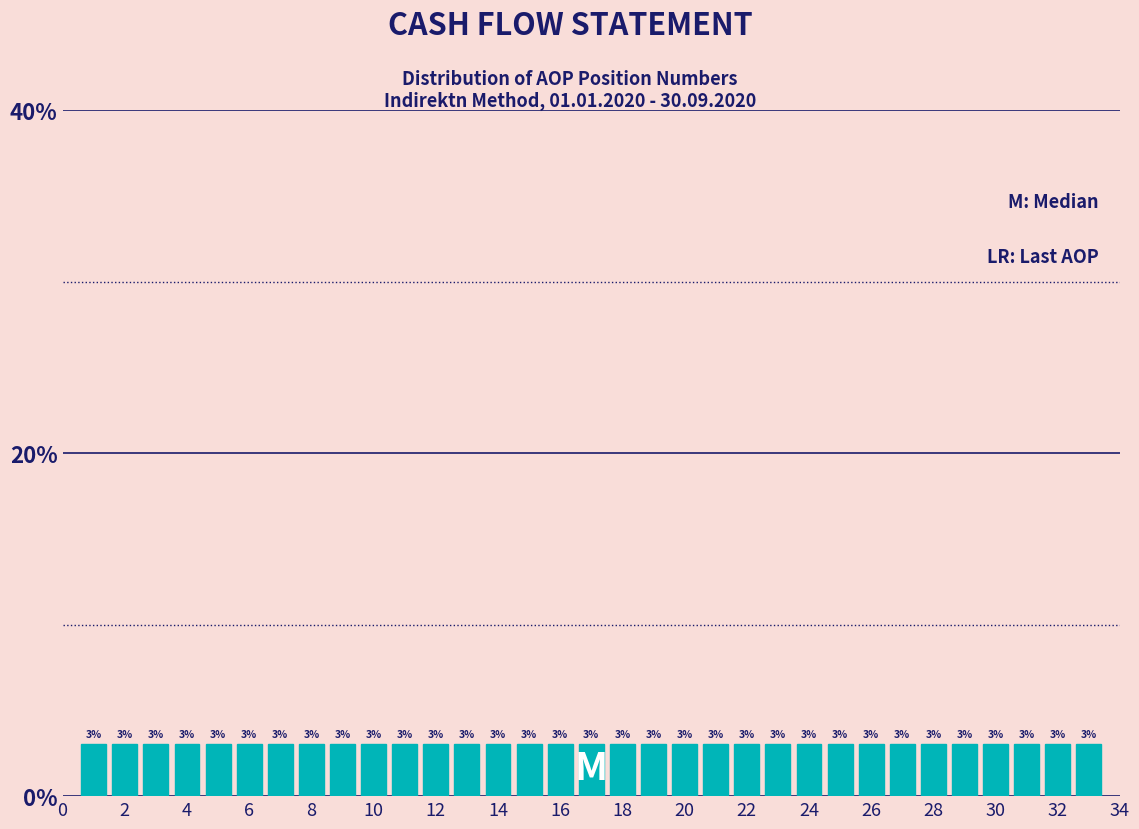

Reading left to right, transcribe this chart: for each bar, give the range it covers on the x-axis and its height. The bar edges are not printed on the chart, so give them approximately, as read against the axis.

0.5 to 1.5: 3
1.5 to 2.5: 3
2.5 to 3.5: 3
3.5 to 4.5: 3
4.5 to 5.5: 3
5.5 to 6.5: 3
6.5 to 7.5: 3
7.5 to 8.5: 3
8.5 to 9.5: 3
9.5 to 10.5: 3
10.5 to 11.5: 3
11.5 to 12.5: 3
12.5 to 13.5: 3
13.5 to 14.5: 3
14.5 to 15.5: 3
15.5 to 16.5: 3
16.5 to 17.5: 3
17.5 to 18.5: 3
18.5 to 19.5: 3
19.5 to 20.5: 3
20.5 to 21.5: 3
21.5 to 22.5: 3
22.5 to 23.5: 3
23.5 to 24.5: 3
24.5 to 25.5: 3
25.5 to 26.5: 3
26.5 to 27.5: 3
27.5 to 28.5: 3
28.5 to 29.5: 3
29.5 to 30.5: 3
30.5 to 31.5: 3
31.5 to 32.5: 3
32.5 to 33.5: 3